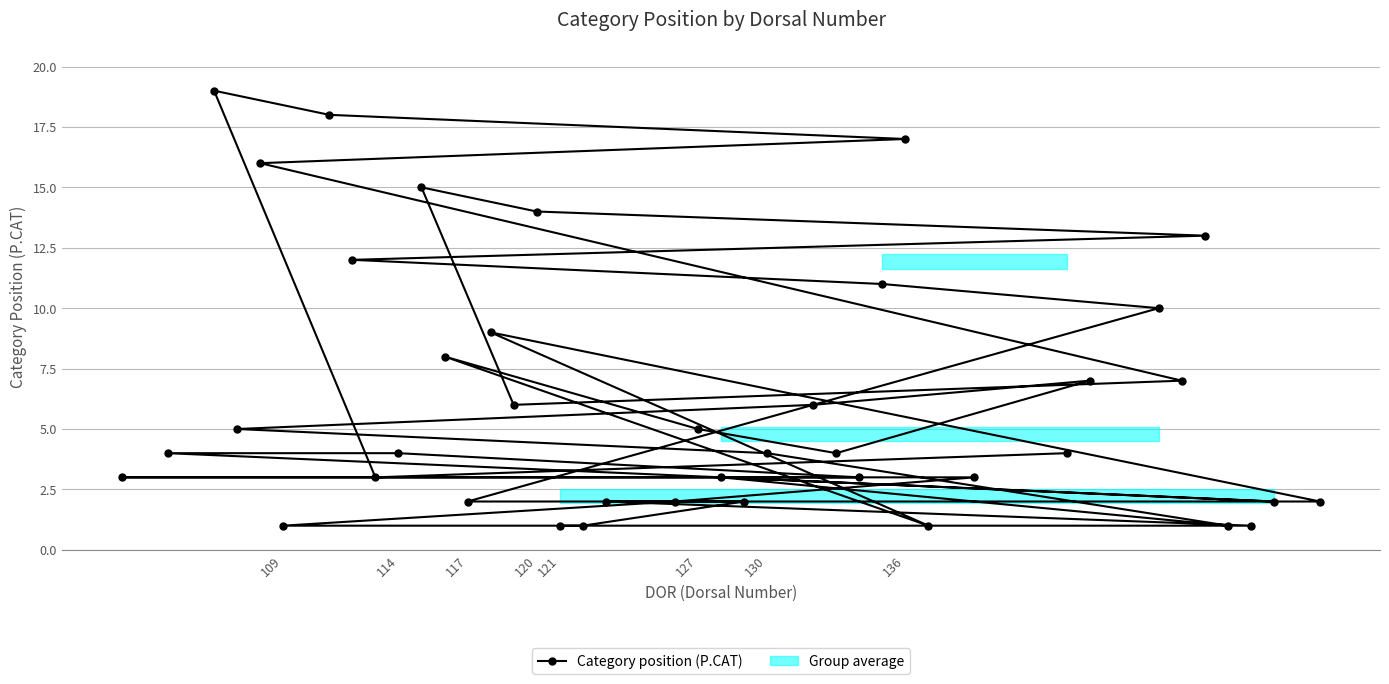

Approximately how many times larger is the value at 120 compared to 136?

0.8